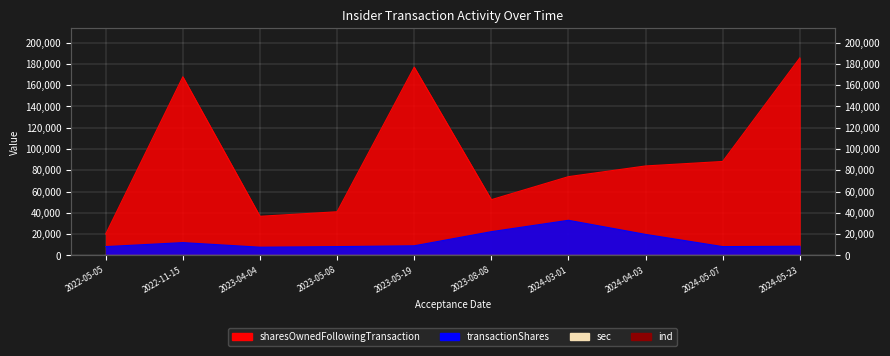

What is the spread (max minus min) of values at 2024-05-23?

185617